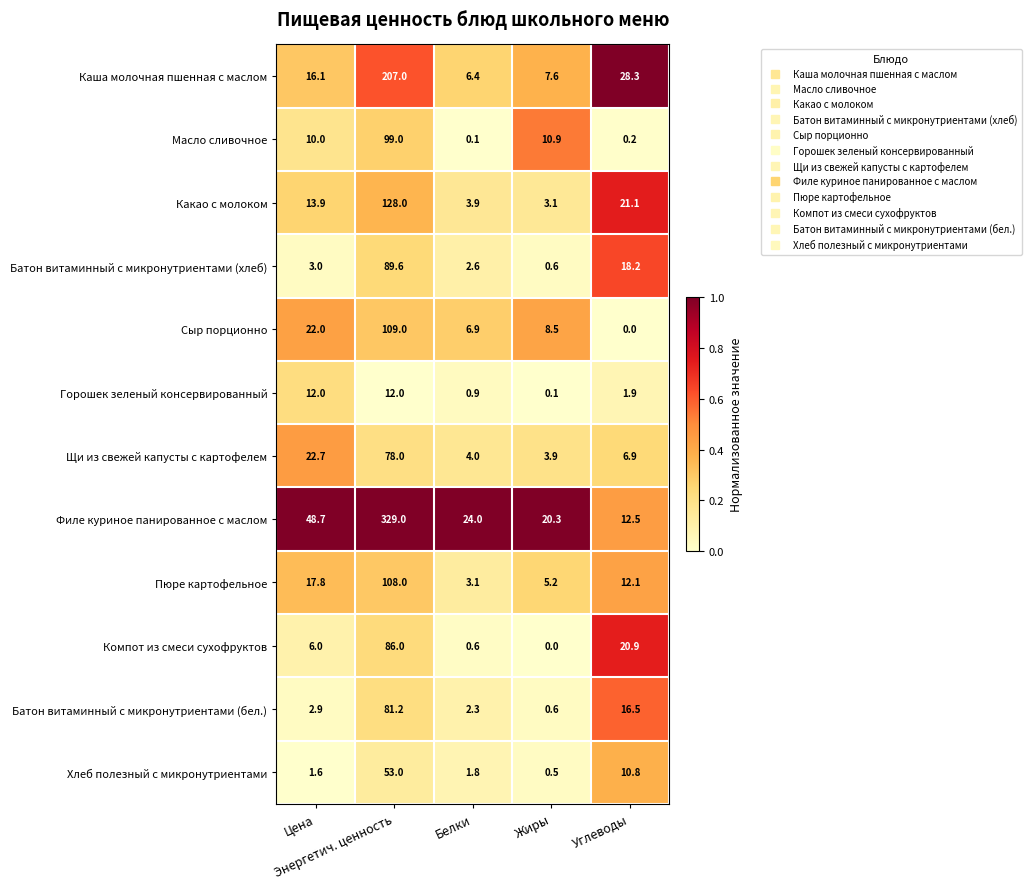

Which series has the widest spread of values?

Филе куриное панированное с маслом